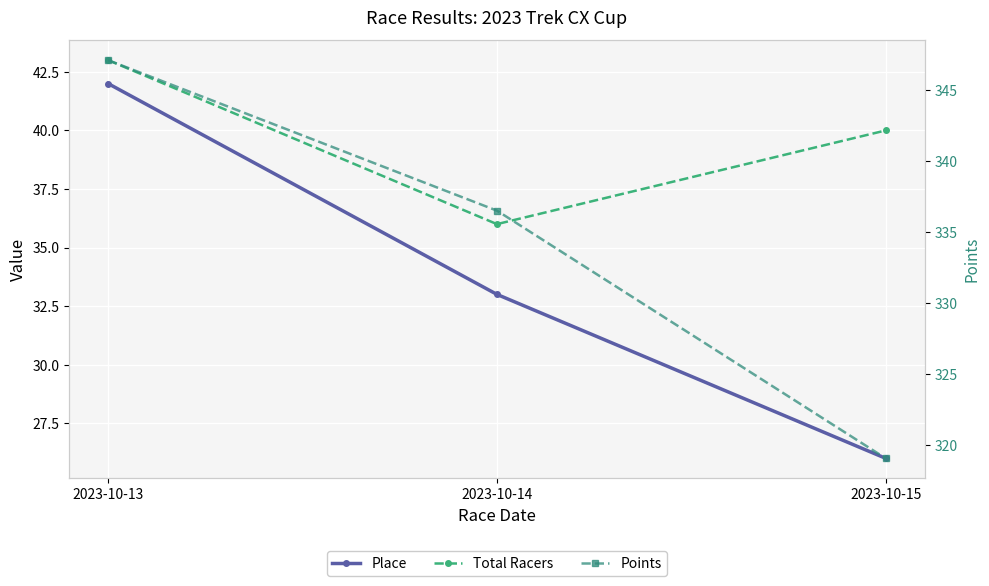

How many data points in Total Racers are less than 40?

1